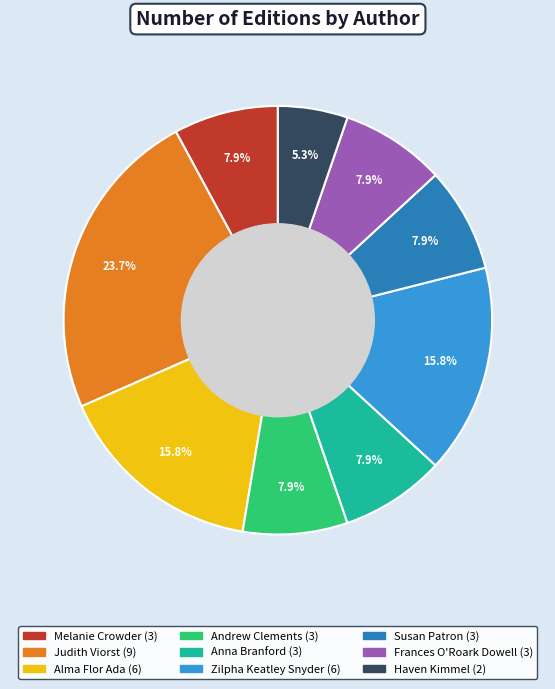

Does any single category account for the majority?

No